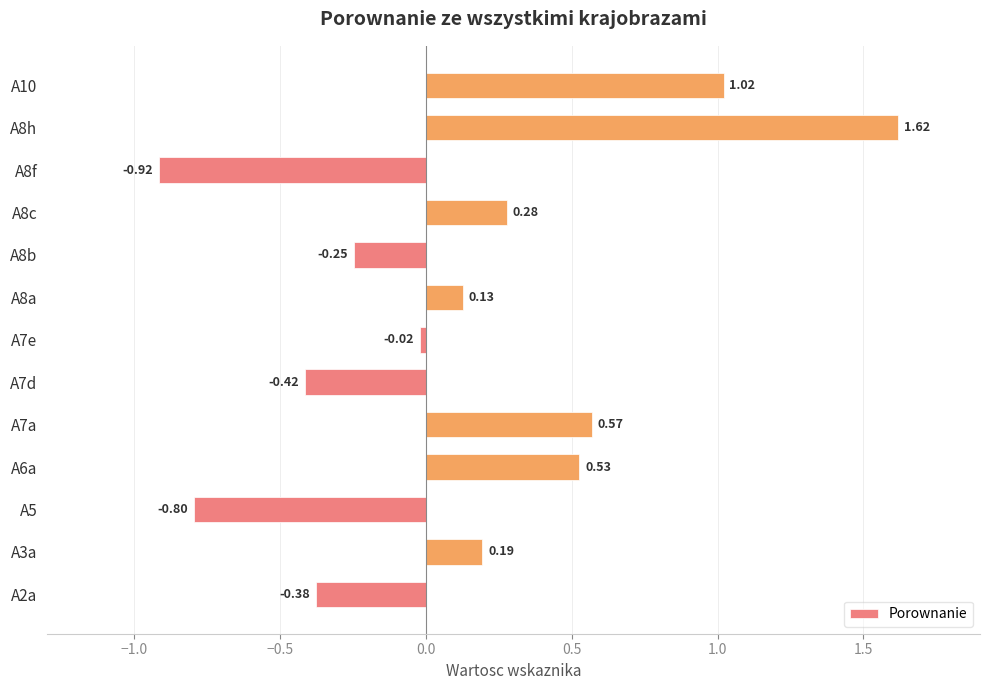

List the labels in order of value, smallest first.

A8f, A5, A7d, A2a, A8b, A7e, A8a, A3a, A8c, A6a, A7a, A10, A8h